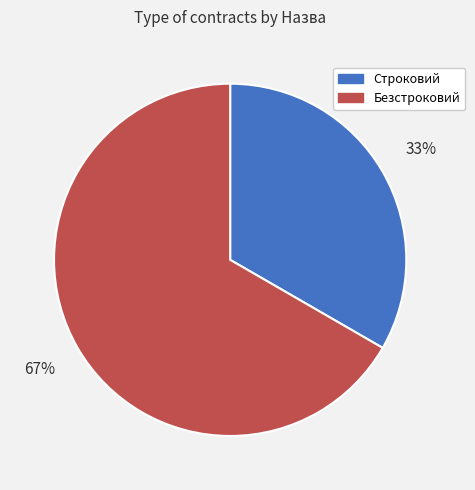

What percentage is the Строковий slice, to the nearest percent?

33%